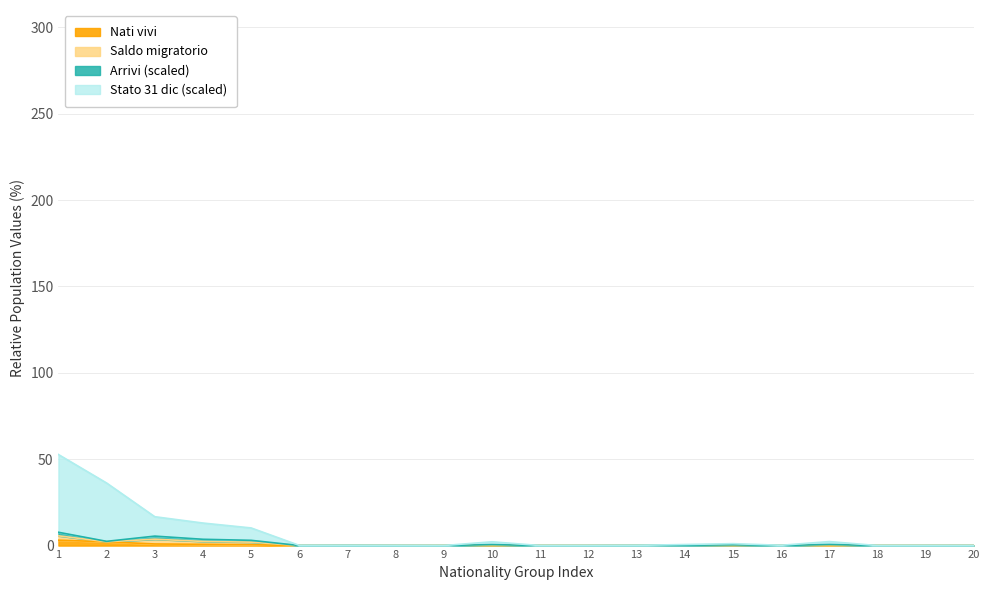

What is the value of the Stato 31 dic point at the 8th from the left?

0.1